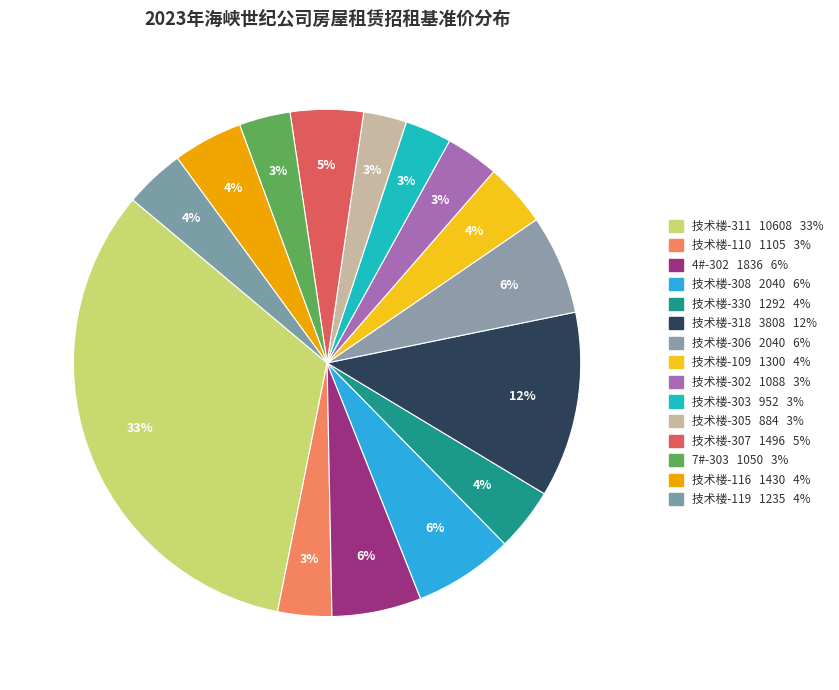

Does any single category account for the majority?

No